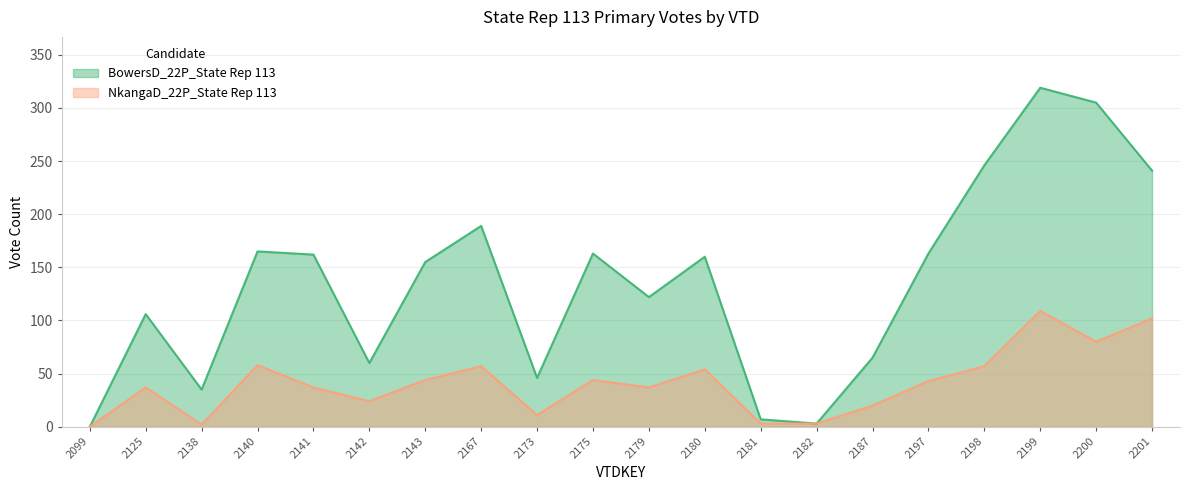

What is the total value across all series at 2198?

303